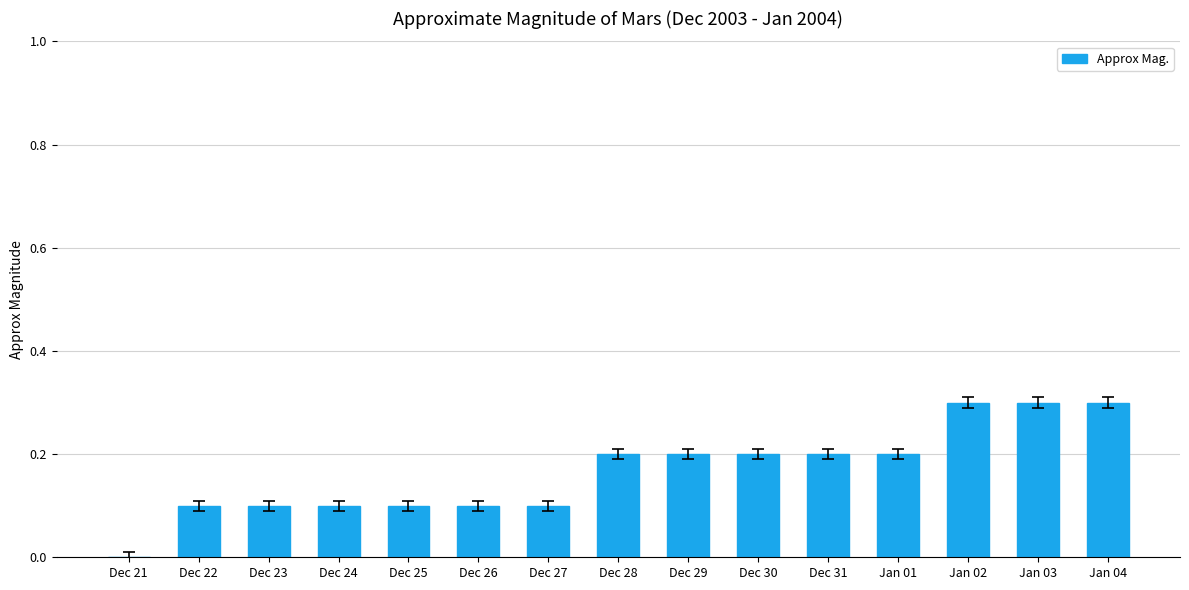

The value at Jan 04 is 0.1. True or false?

False